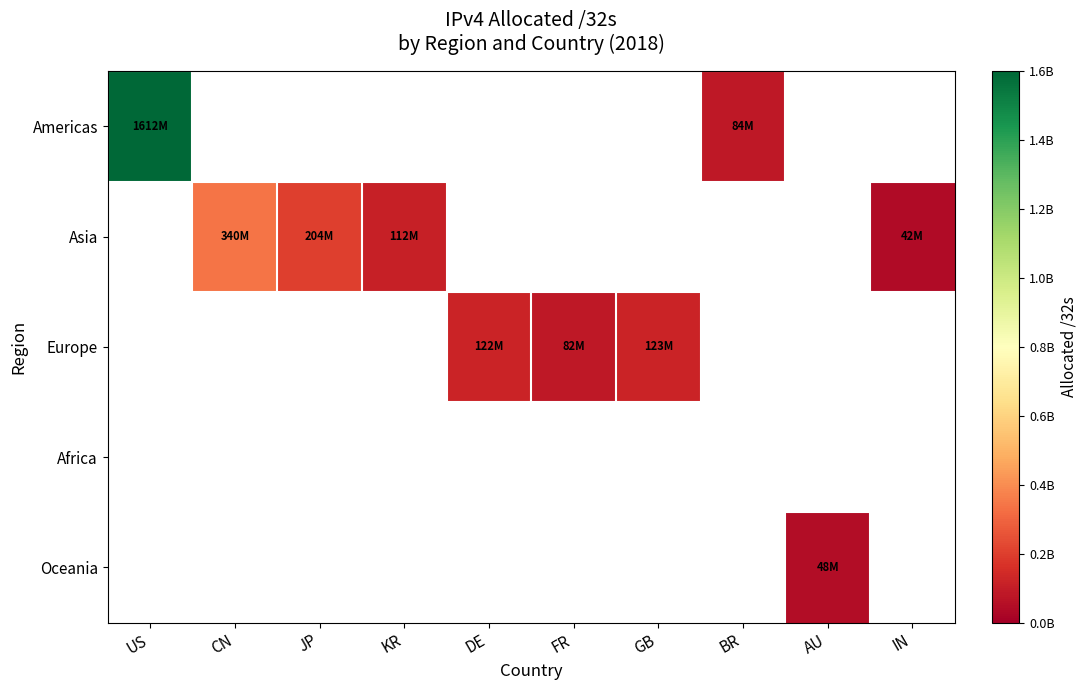

At which category does the chart reach its peak across all series?

US